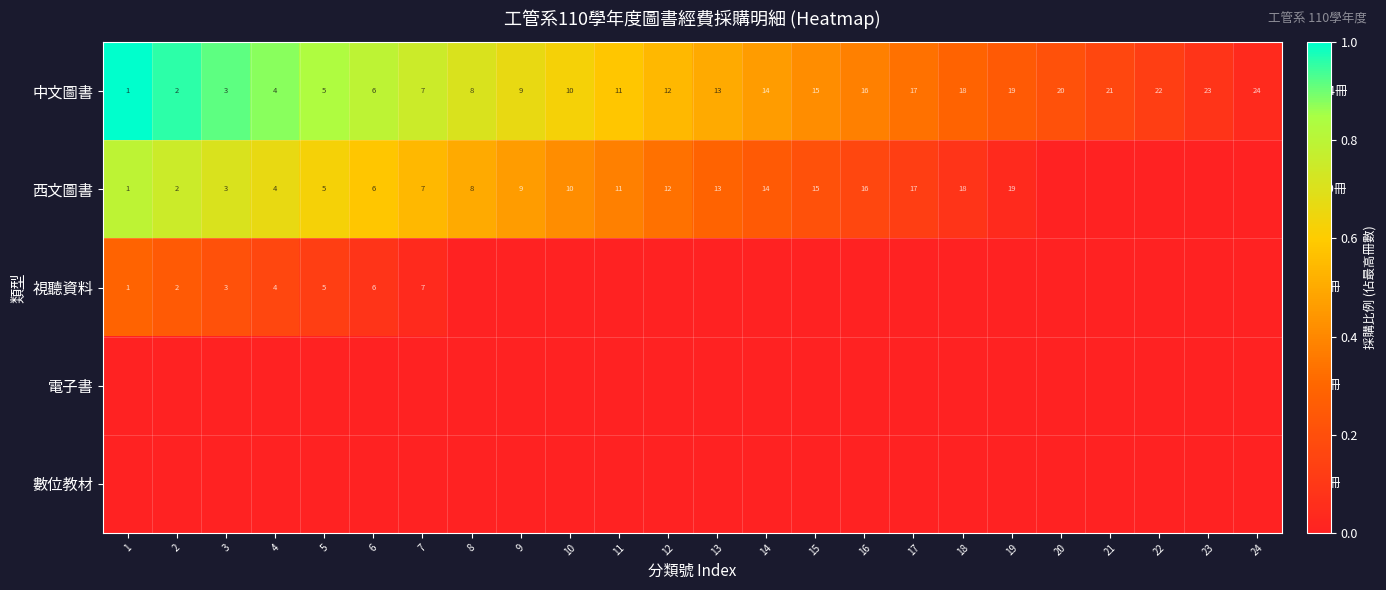

Which category has the highest value across all series?

1